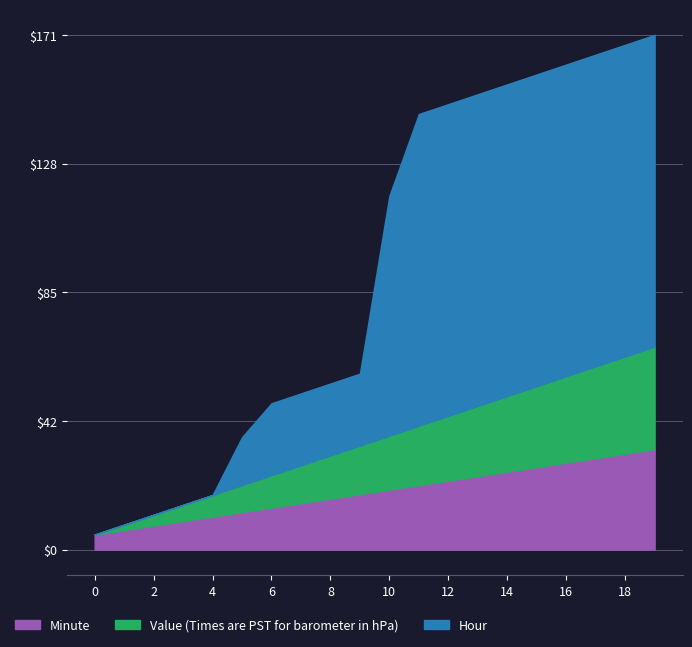

The value of Minute at 1 is 6.5. True or false?

True